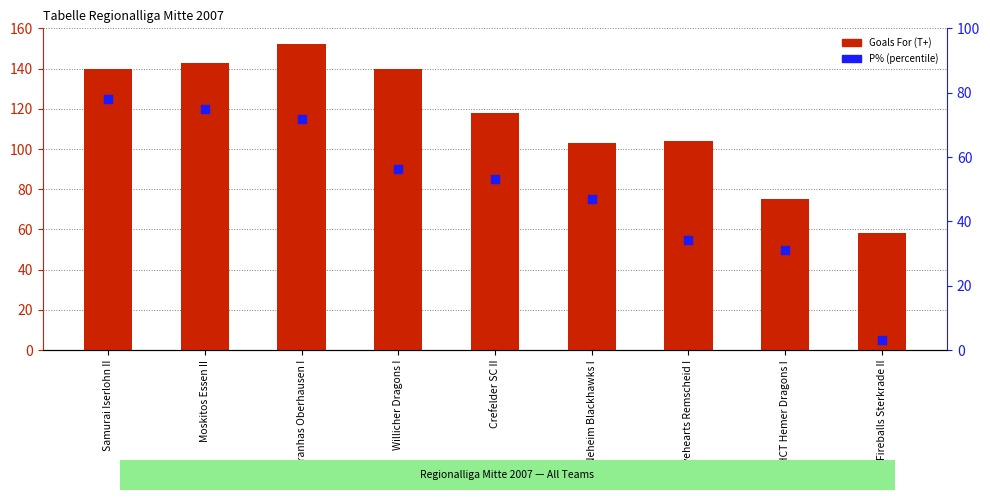

Which series has the largest total across all categories?

Goals For (T+)